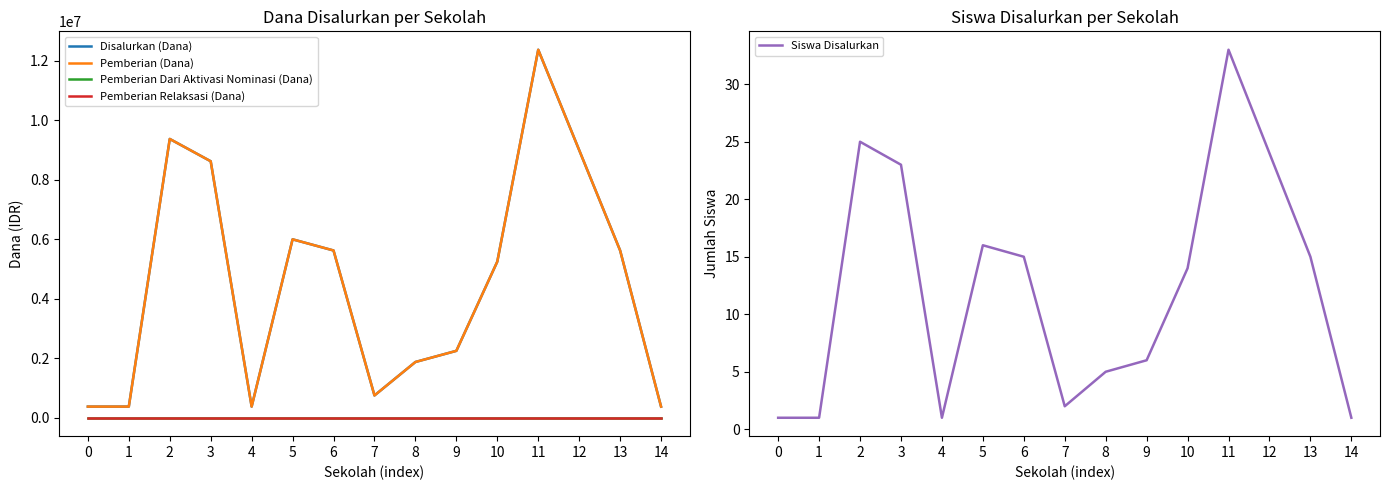

Which has a higher value, 7 or 0?

7